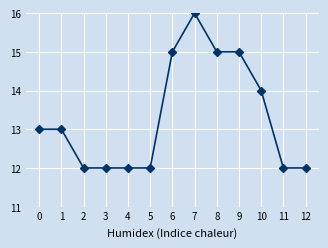

What is the sum of the values at 9 and 7?

31